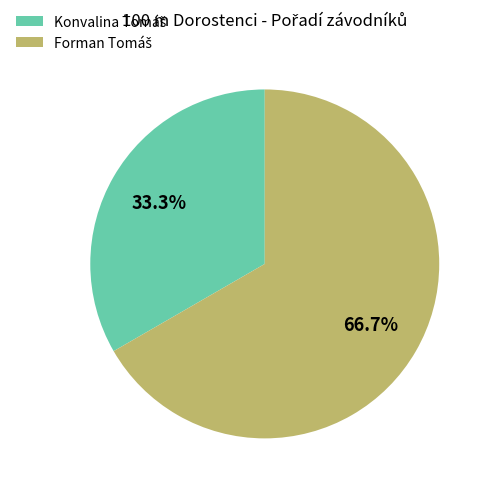

The Forman Tomáš slice represents 67% of the pie. True or false?

True